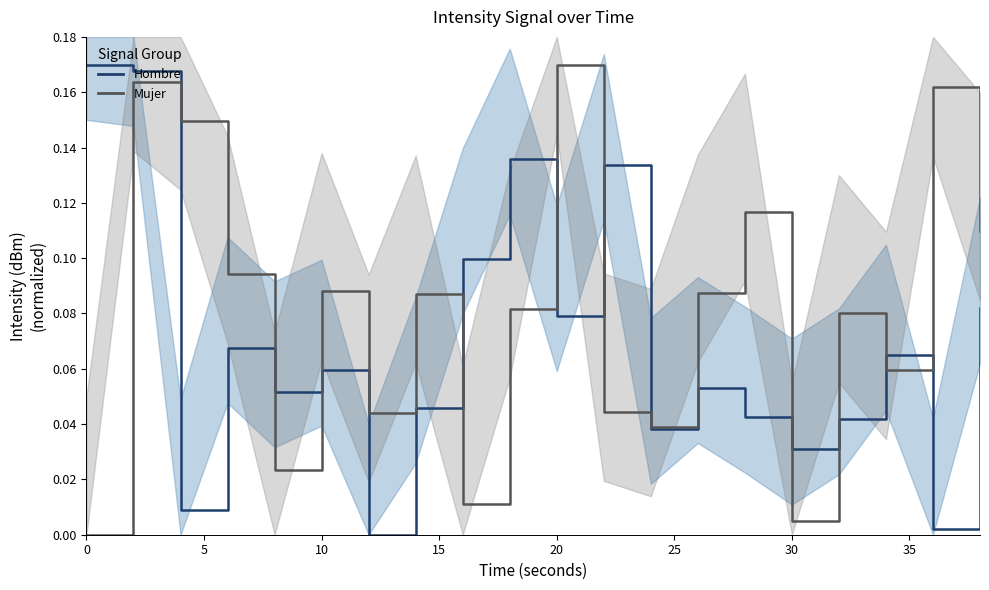

Reading right to left, extract all data points from this chart.

Hombre: 0.1	0.0	0.1	0.0	0.0	0.0	0.1	0.0	0.1	0.1	0.1	0.1	0.0	0.0	0.1	0.1	0.1	0.0	0.2	0.2
Mujer: 0.1	0.2	0.1	0.1	0.0	0.1	0.1	0.0	0.0	0.2	0.1	0.0	0.1	0.0	0.1	0.0	0.1	0.1	0.2	0.0